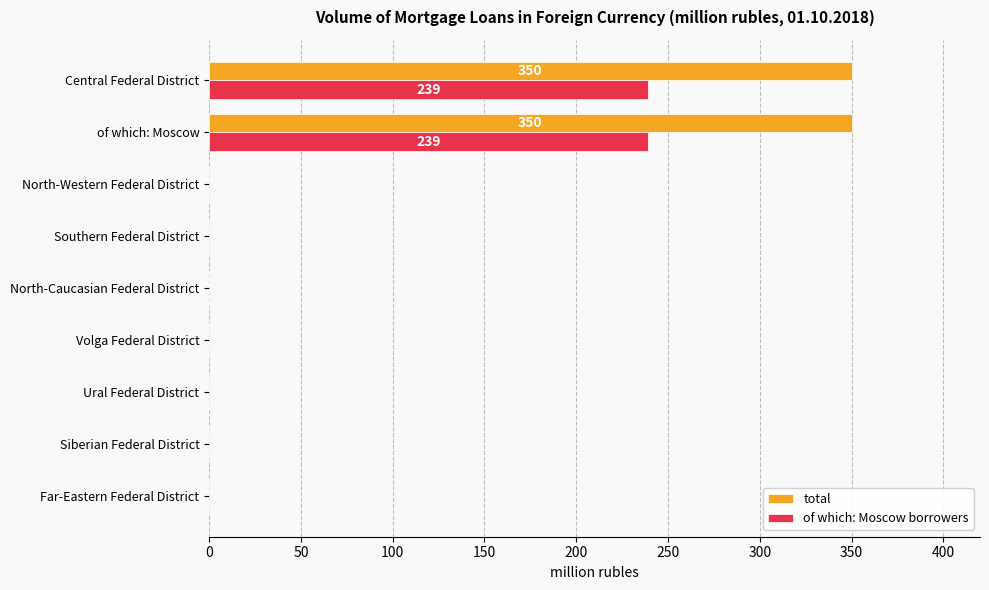

What is the sum of all total values?

700